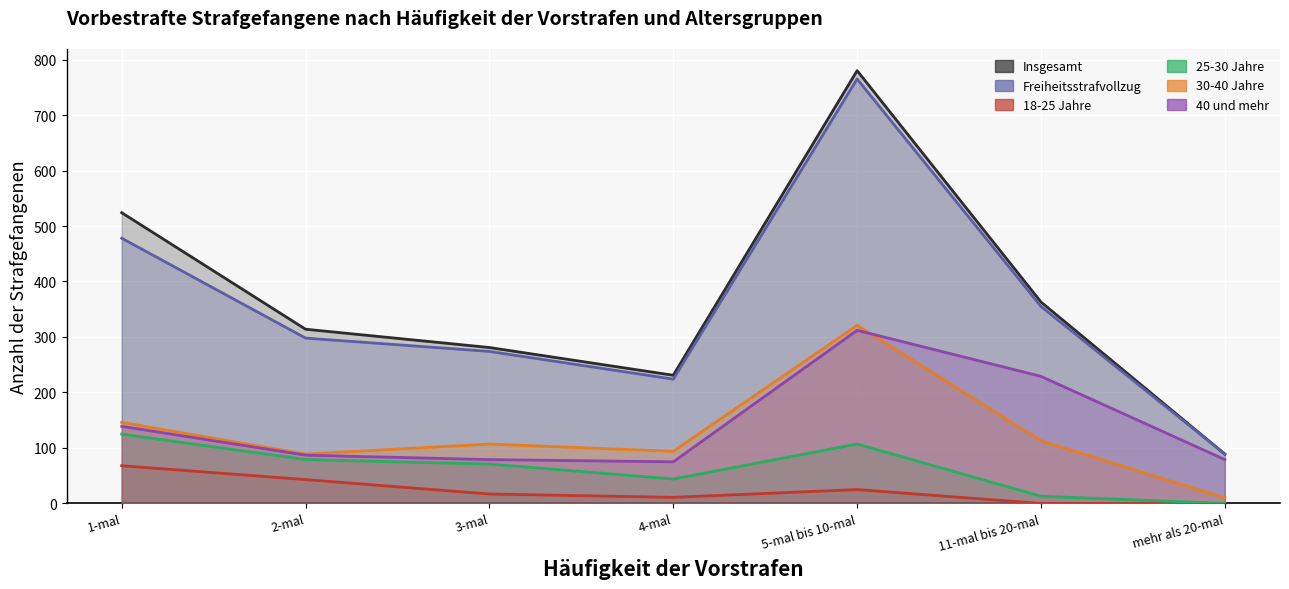

What is the value of the 30-40 Jahre point at the 7th from the left?

10